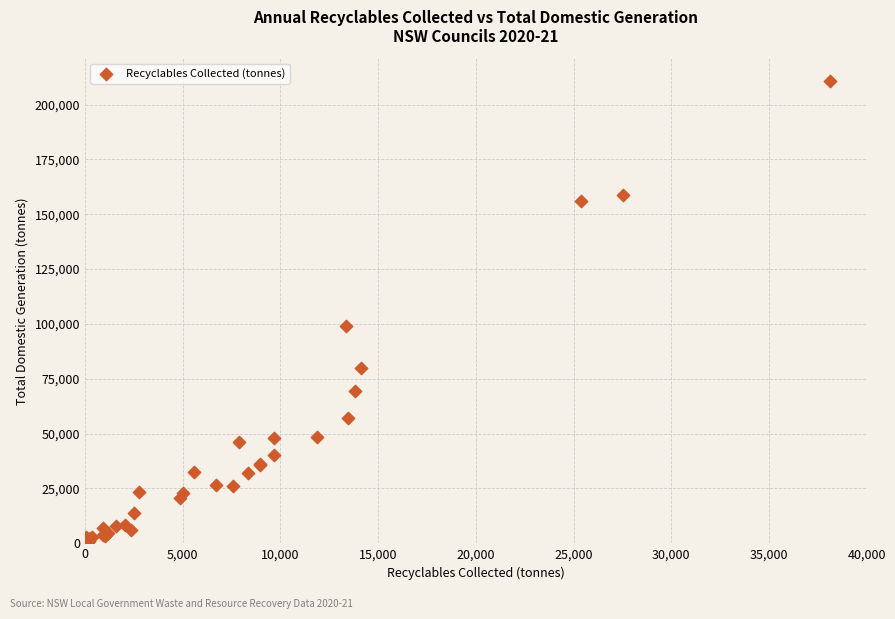

What Y value in the scatter plot is closest to 105633?

98981.4